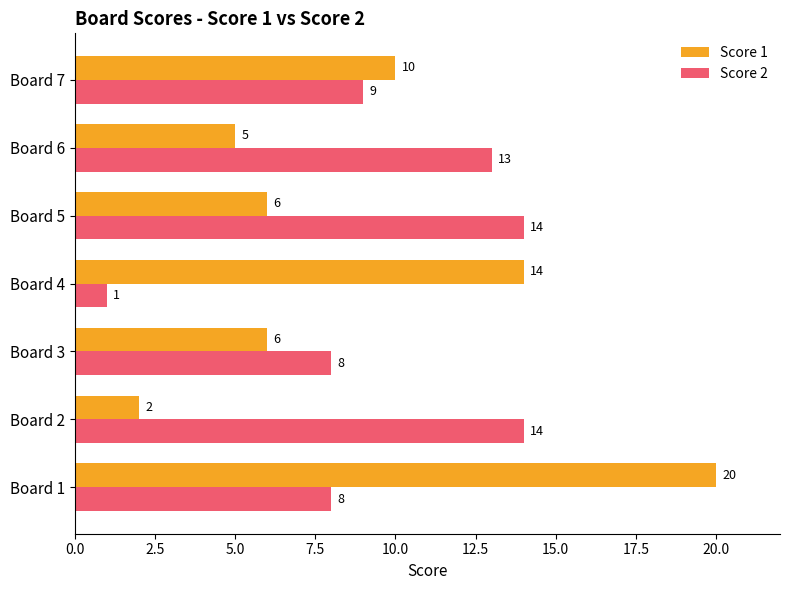

What is the smallest value displayed?

1